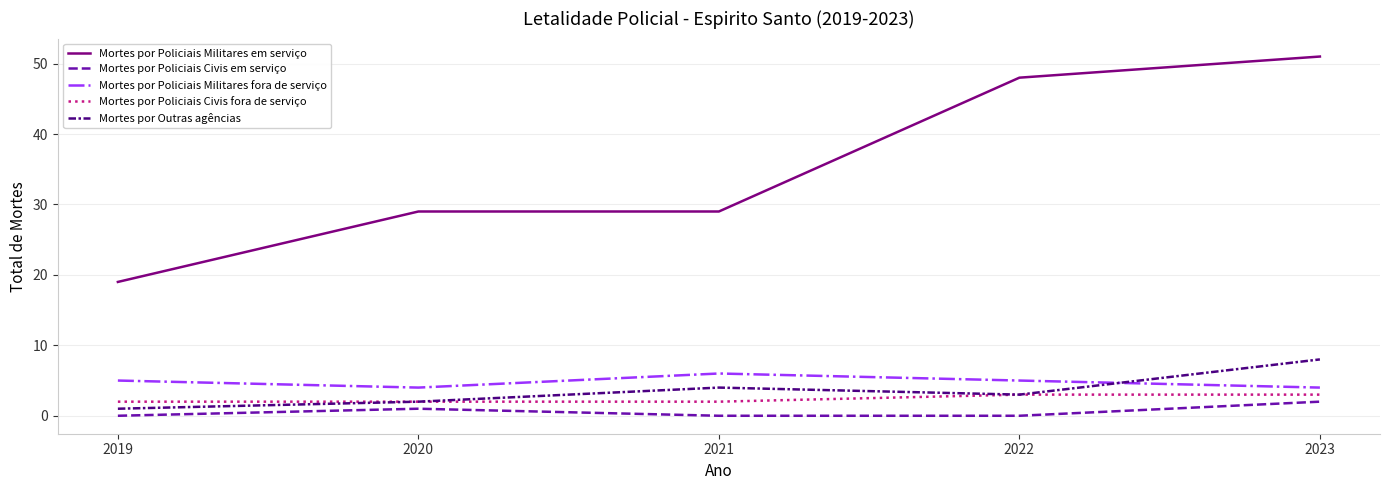

Reading right to left, what are all the values shown in this chart?

Mortes por Policiais Militares em serviço: 51	48	29	29	19
Mortes por Policiais Civis em serviço: 2	0	0	1	0
Mortes por Policiais Militares fora de serviço: 4	5	6	4	5
Mortes por Policiais Civis fora de serviço: 3	3	2	2	2
Mortes por Outras agências: 8	3	4	2	1